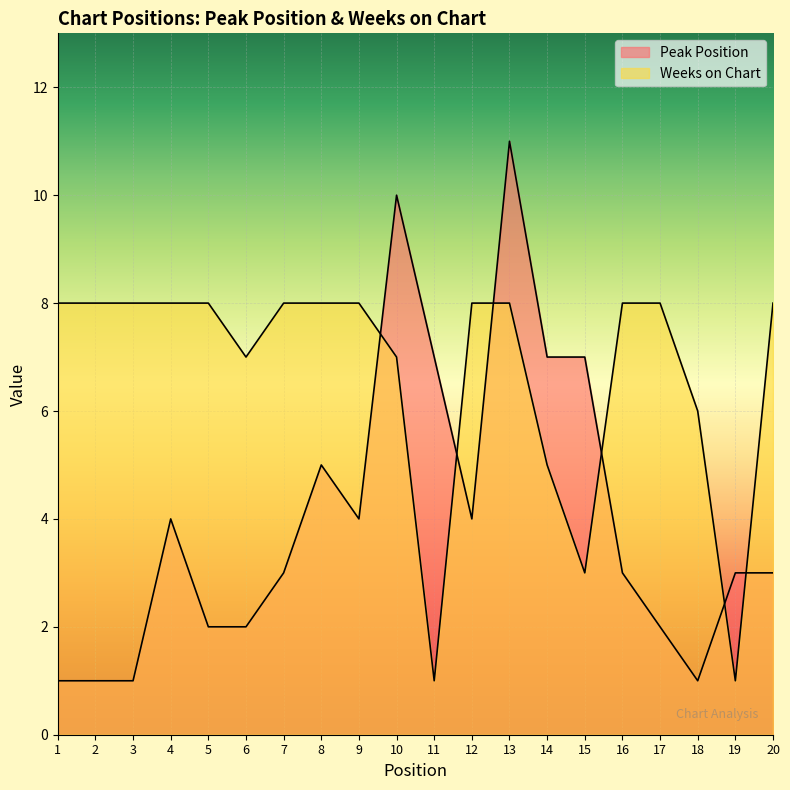

True or false: Weeks on Chart and Peak Position cross at least once.

True